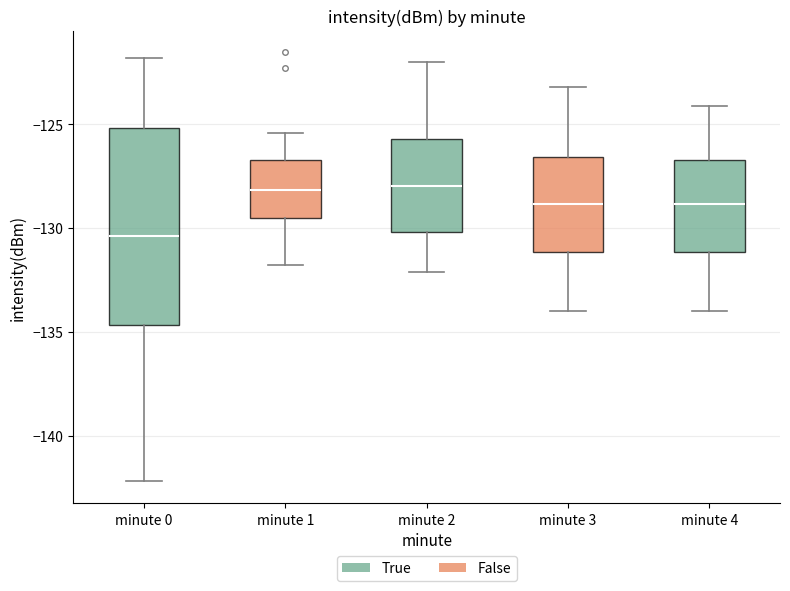

Where is the lower edge of the box for minute 2 on the y-axis? The values are not printed on the chart, so give them approximately, as read against the axis.

-130.0